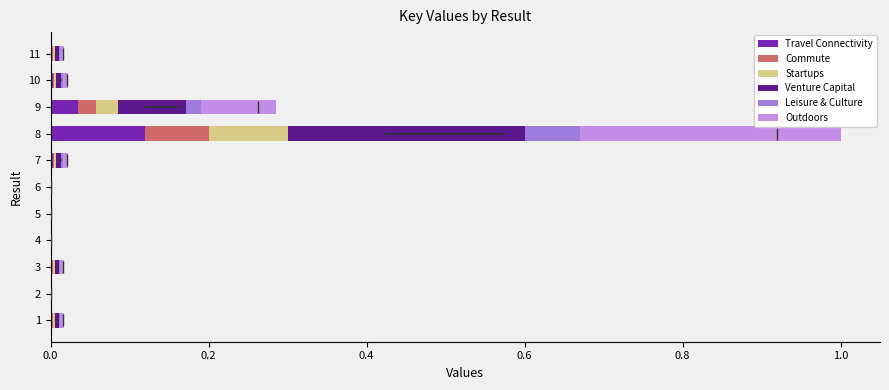

At which category is the sum across all series the highest?

8